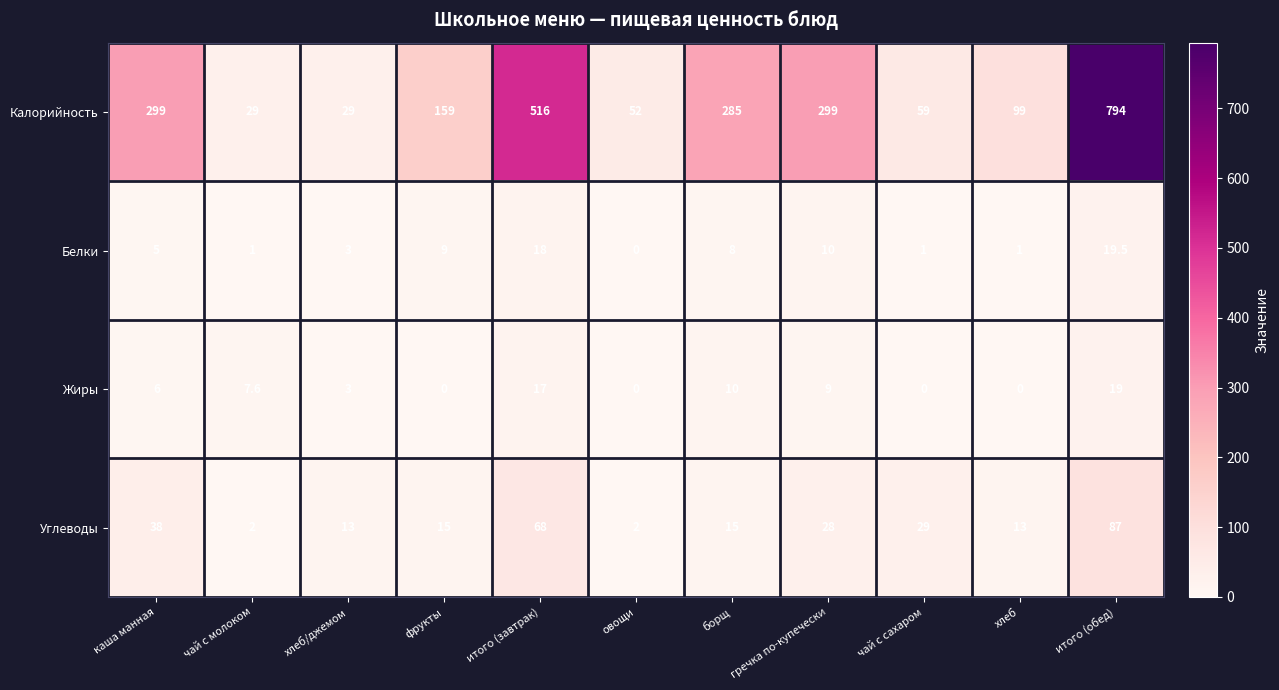

At which category does the chart reach its peak across all series?

итого (обед)